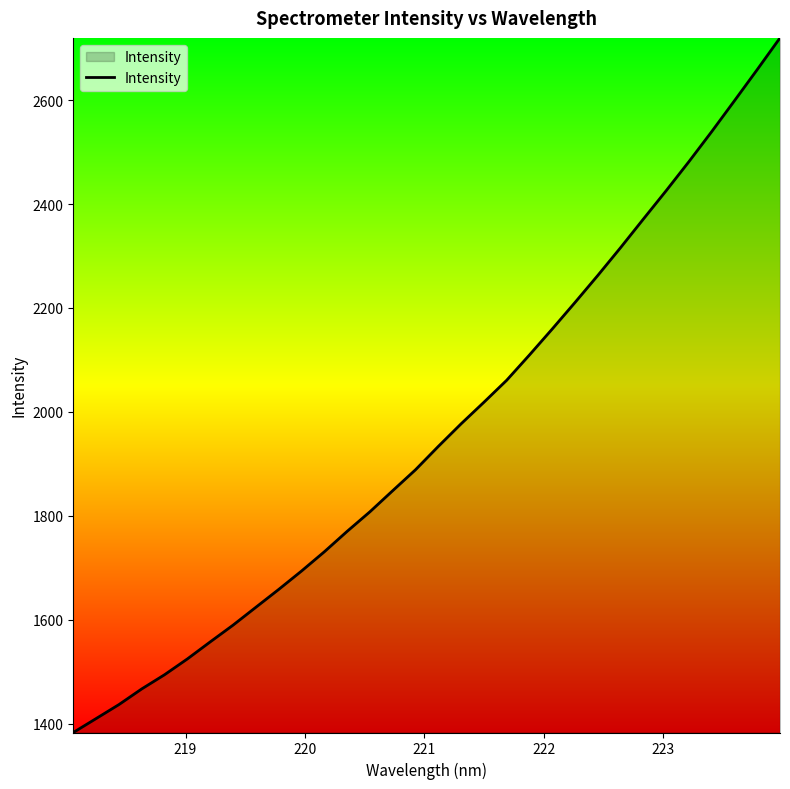

What is the minimum value shown in the chart?

1383.0